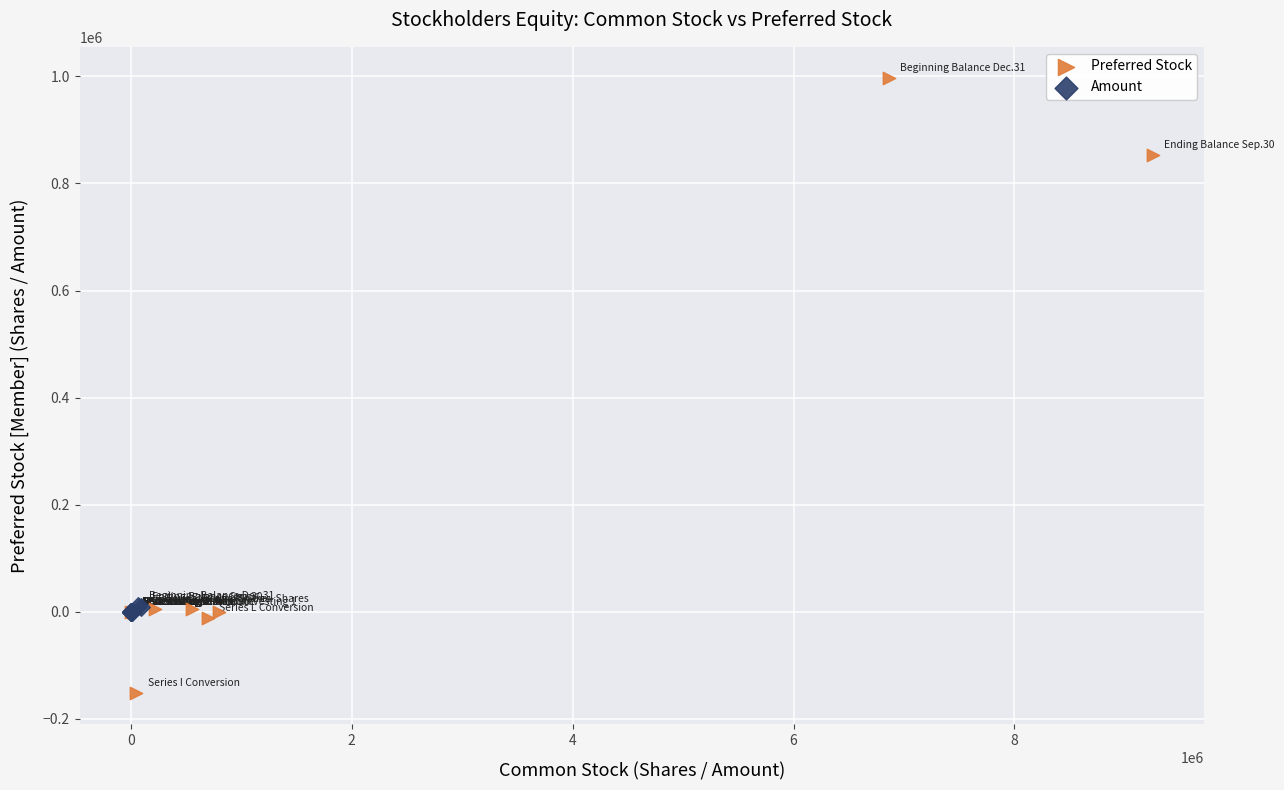

Which series contains the highest Y value?

Preferred Stock